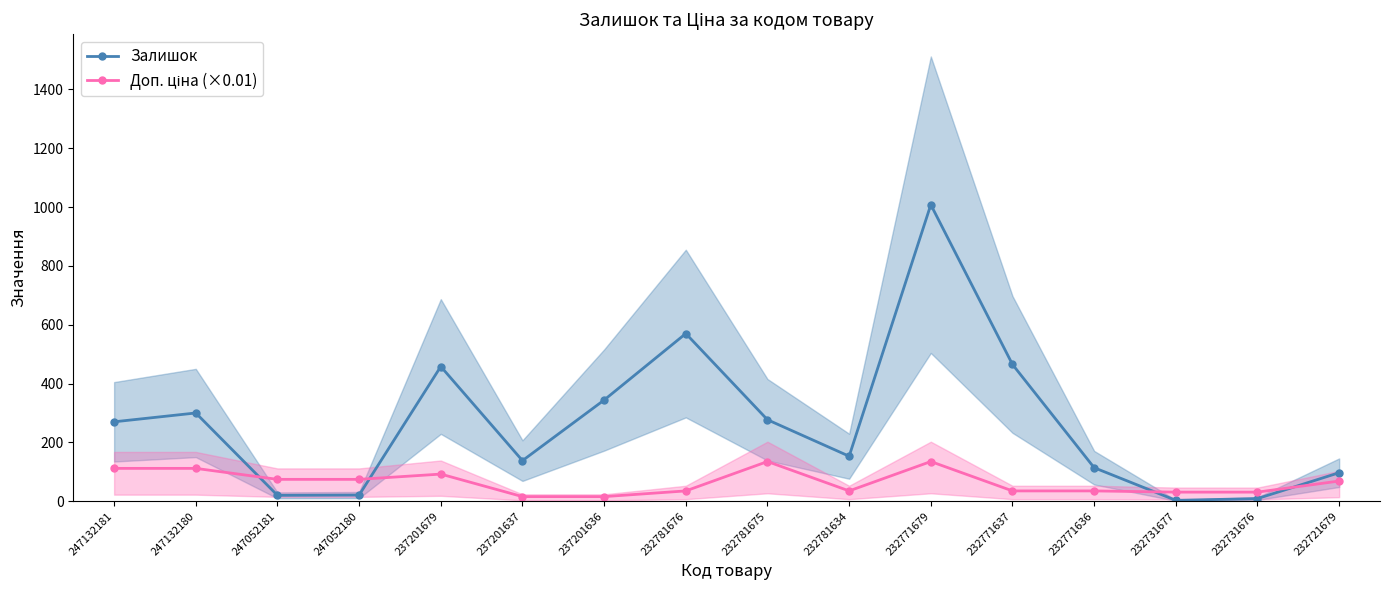

Is it true that Доп. ціна (×0.01) equals 66.5 at 232771679?

False